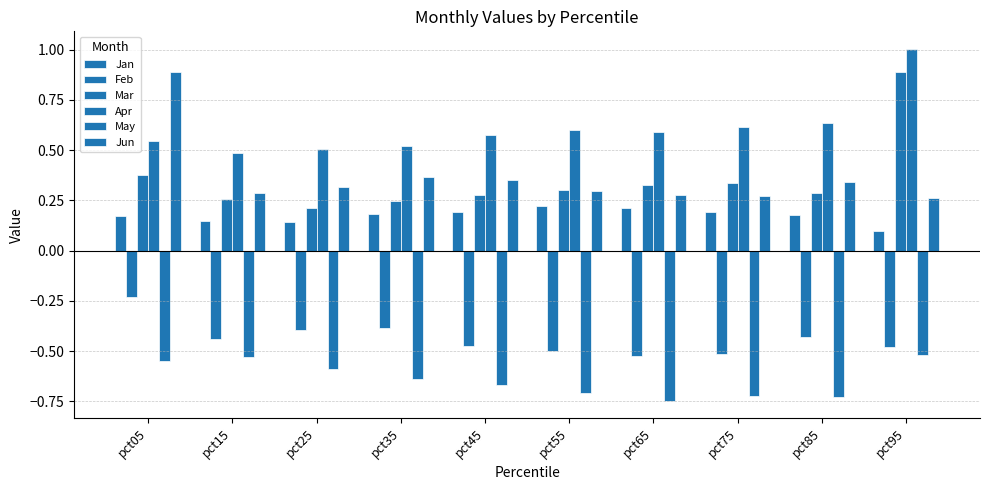

What is the value of the Feb bar at the 3rd from the left?

-0.4